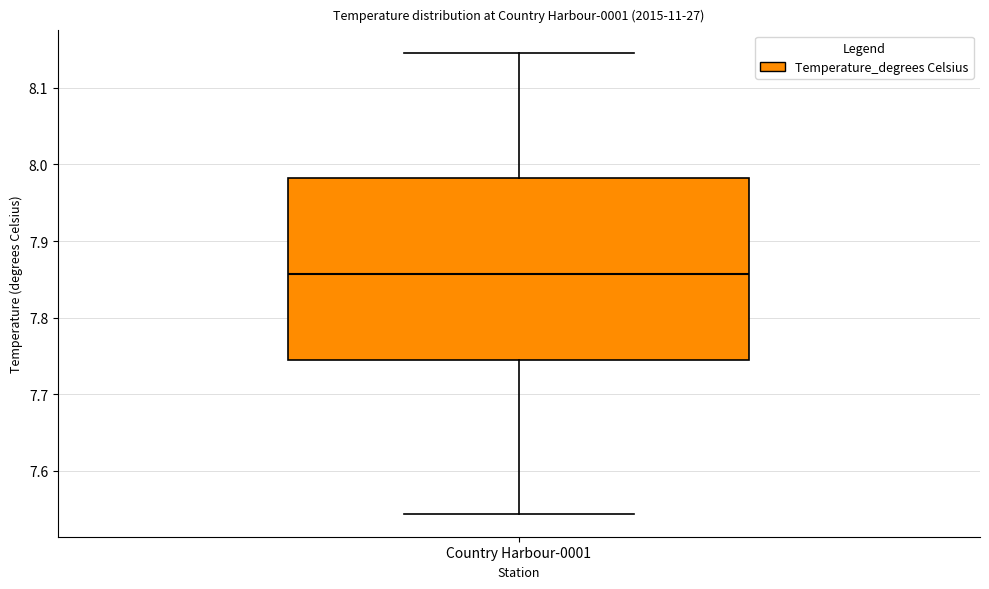

Read this box plot against the y-axis: the position of the median line, the range covered by the box, and the ends of both whiskers. The values are not printed on the chart, so give them approximately, as read against the axis.

median 7.86, box 7.75 to 7.98, whiskers 7.54 to 8.15